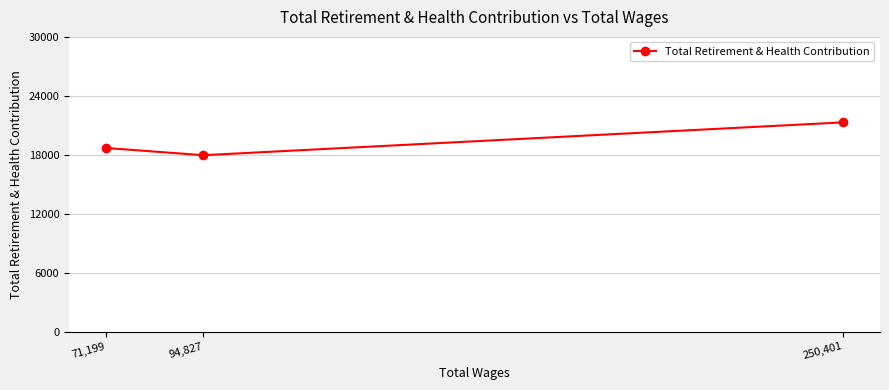

Reading left to right, what are all the values shown in this chart?

71,199=18695	94,827=17958	250,401=21301